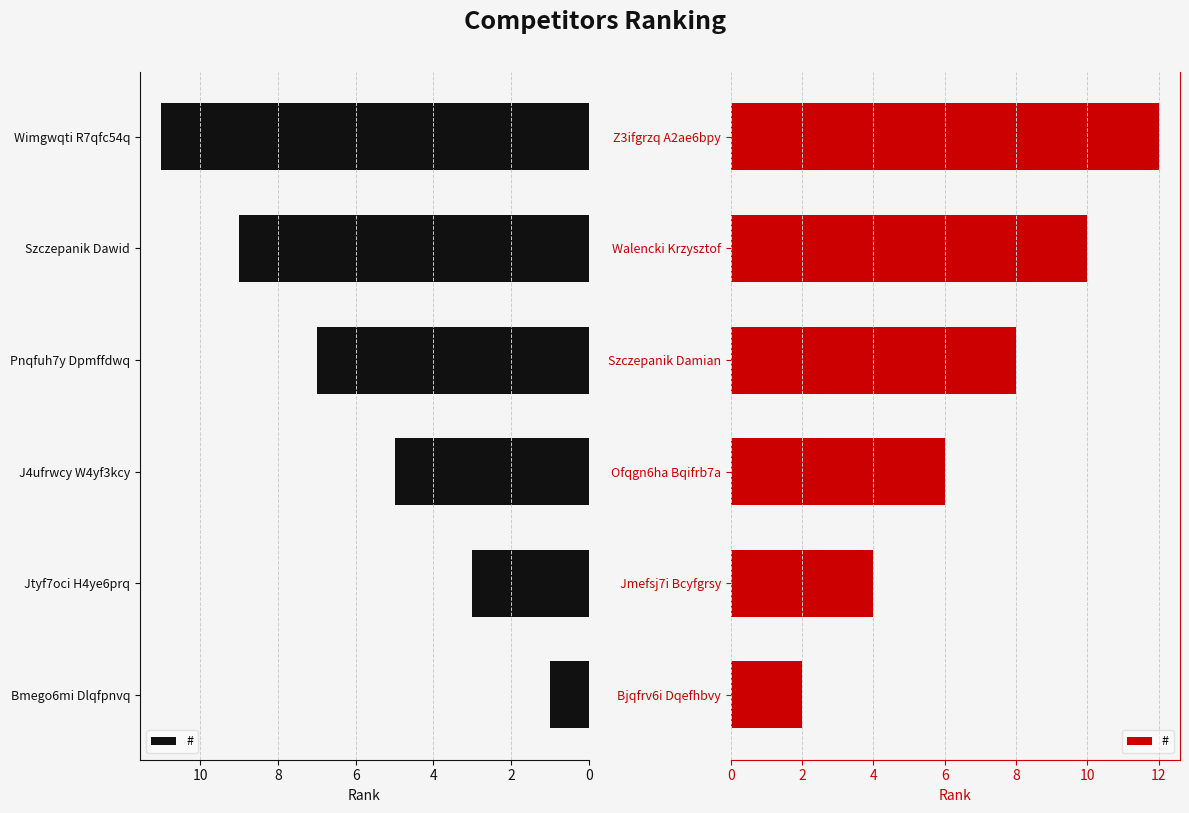

What is the greatest value displayed?

12